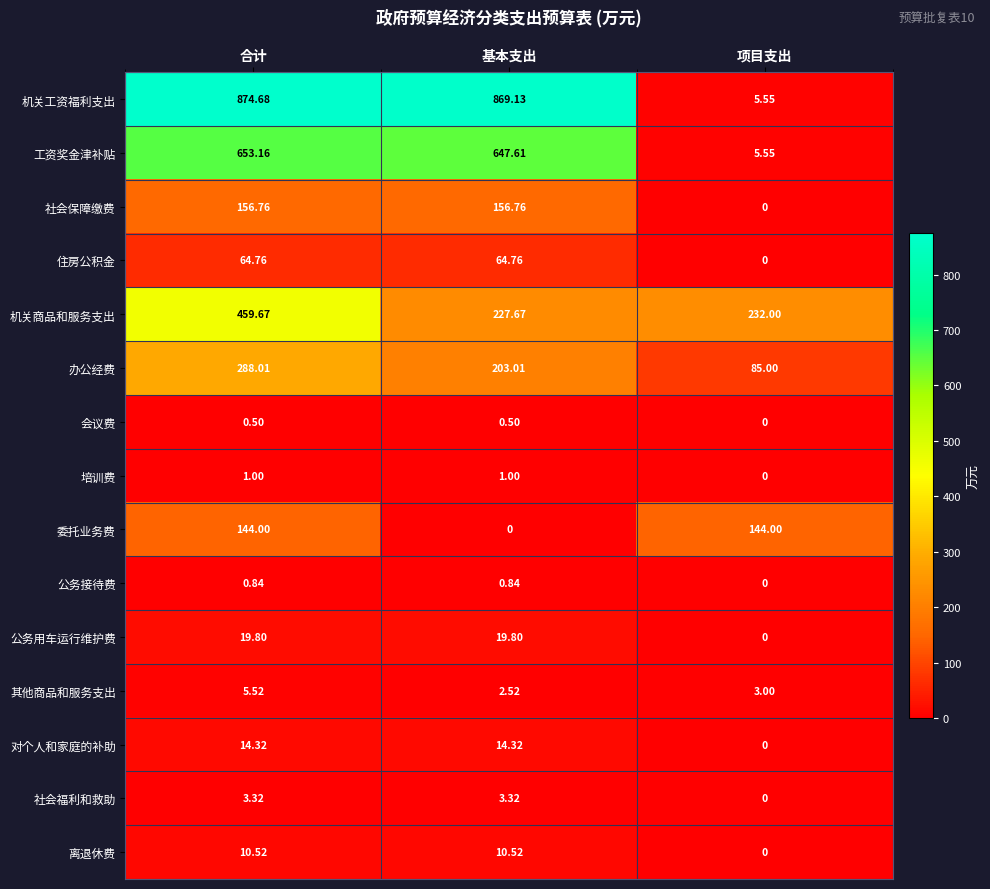

What is the difference between the highest and lowest values at 基本支出?

869.1